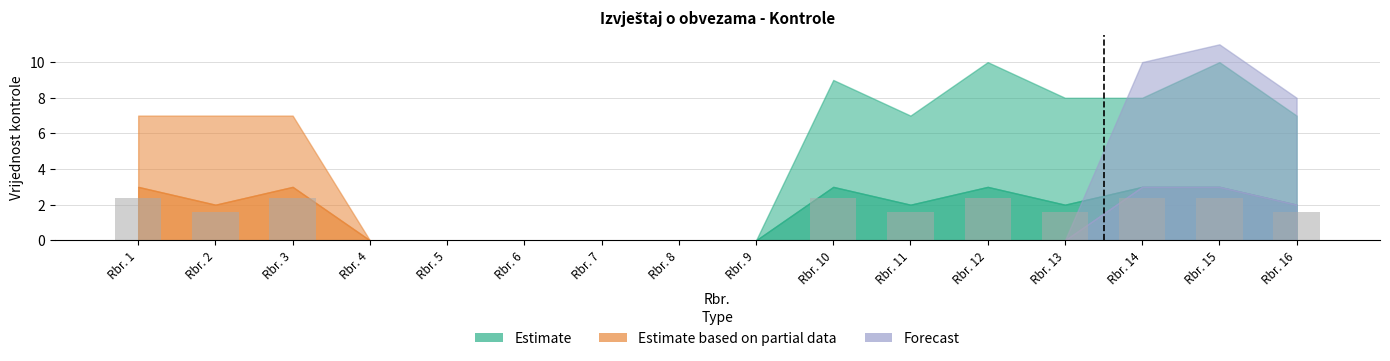

Reading left to right, transcribe all the data shown in this chart.

Rbr. 1=2.4	Rbr. 2=1.6	Rbr. 3=2.4	Rbr. 4=0.0	Rbr. 5=0.0	Rbr. 6=0.0	Rbr. 7=0.0	Rbr. 8=0.0	Rbr. 9=0.0	Rbr. 10=2.4	Rbr. 11=1.6	Rbr. 12=2.4	Rbr. 13=1.6	Rbr. 14=2.4	Rbr. 15=2.4	Rbr. 16=1.6